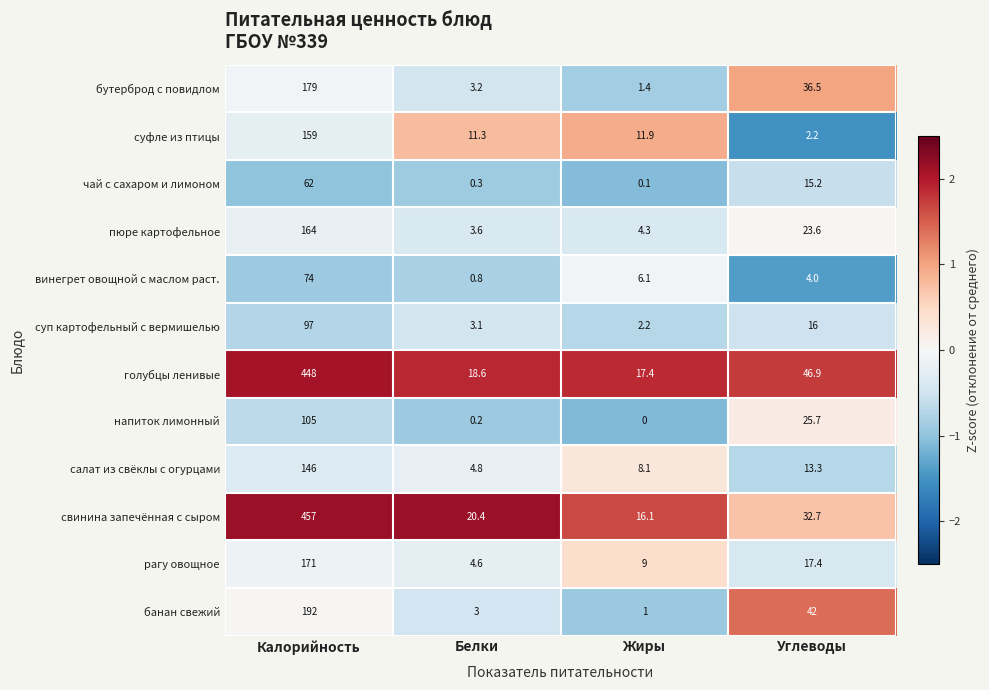

True or false: пюре картофельное has a value of 3.6 at Белки.

True